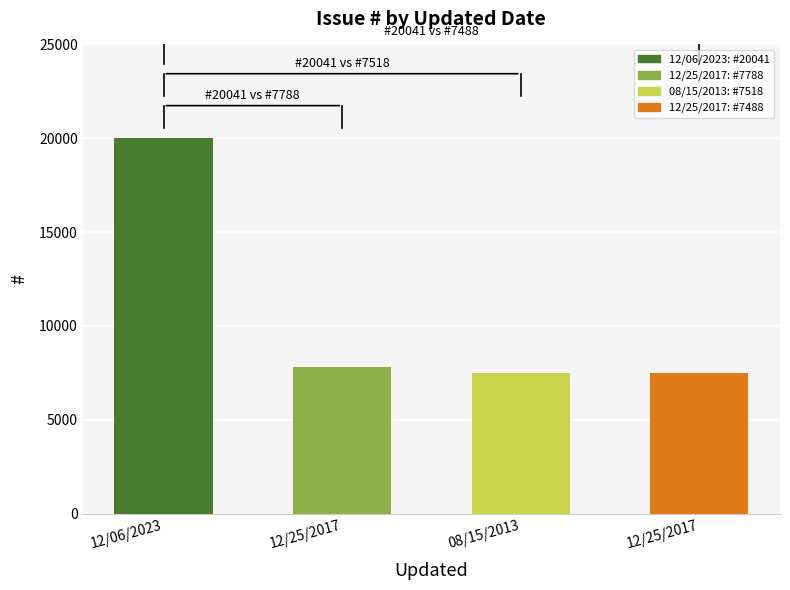

What is the label of the 1st bar from the left?

12/06/2023